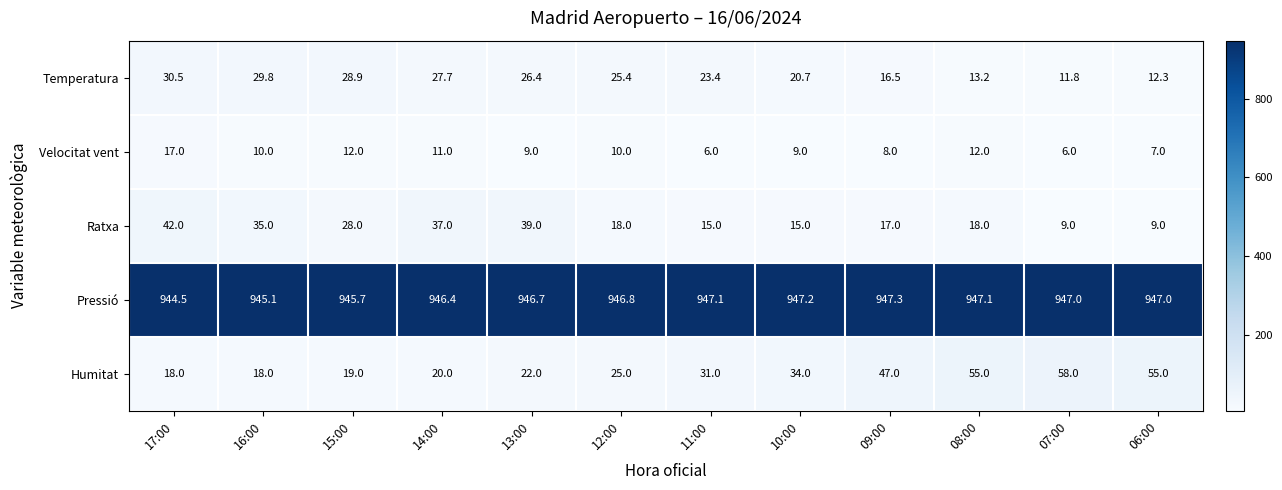

At how many categories does at least one series exceed 26?

12